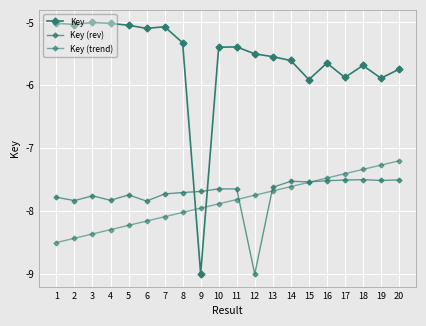

What is the sum of the Key values at 11 and 9?

-14.4